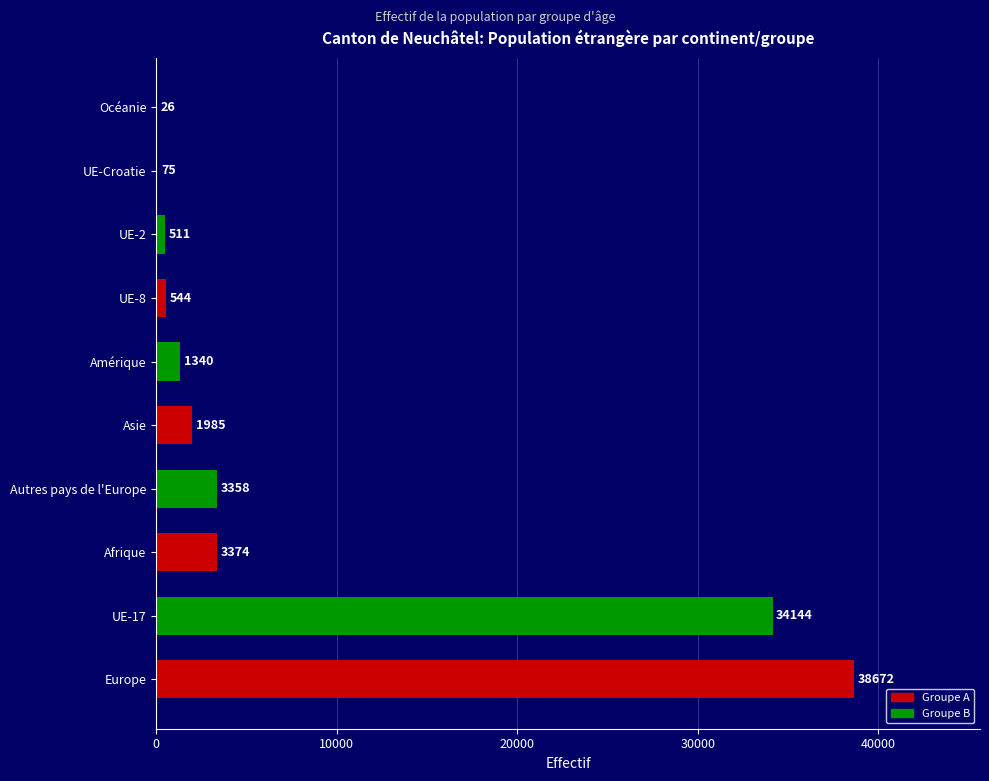

Which category has the highest value across all series?

Europe